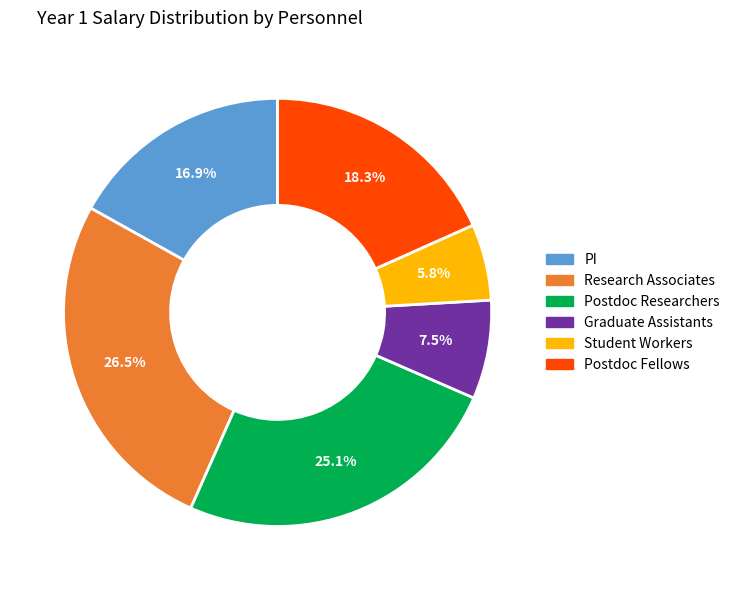

Is there any slice that represents more than half of the pie?

No